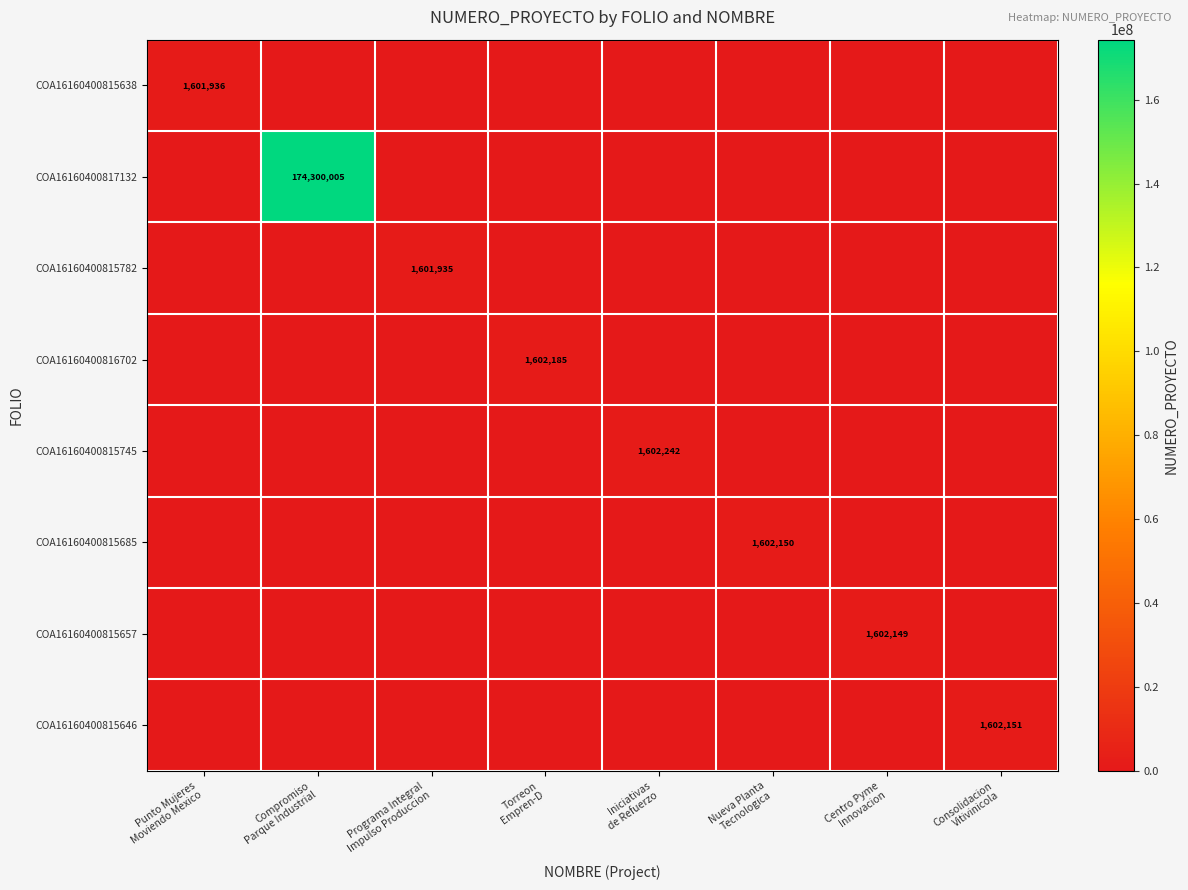

Which series has the largest total across all categories?

COA16160400817132